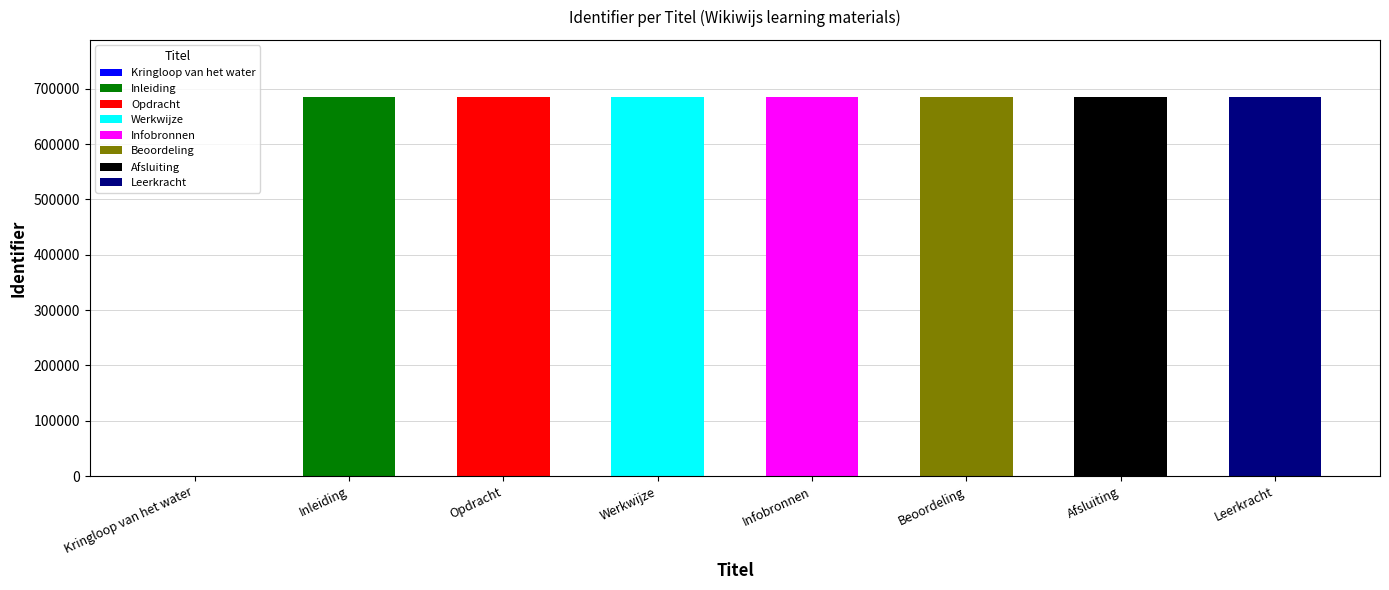

Rank the categories by value from lowest to highest.

Kringloop van het water, Inleiding, Opdracht, Werkwijze, Infobronnen, Beoordeling, Afsluiting, Leerkracht